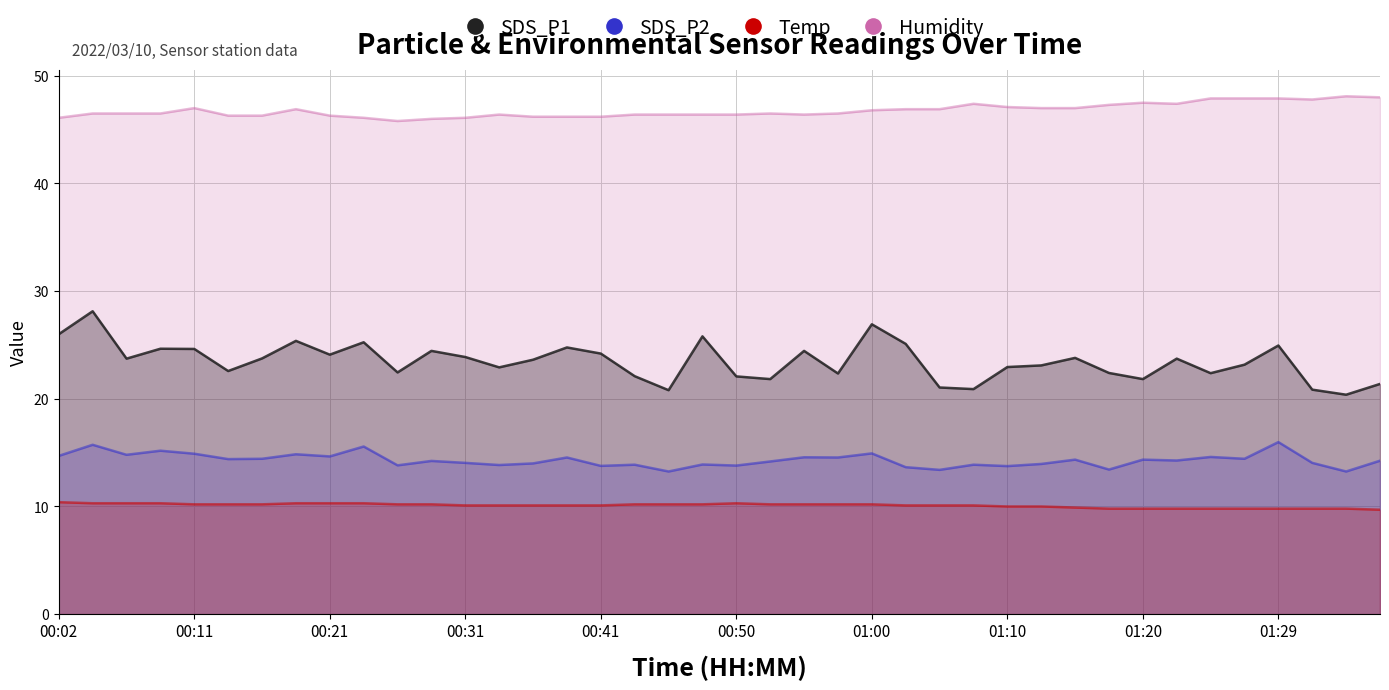

Which has a higher value, 00:24 or 01:15?

00:24